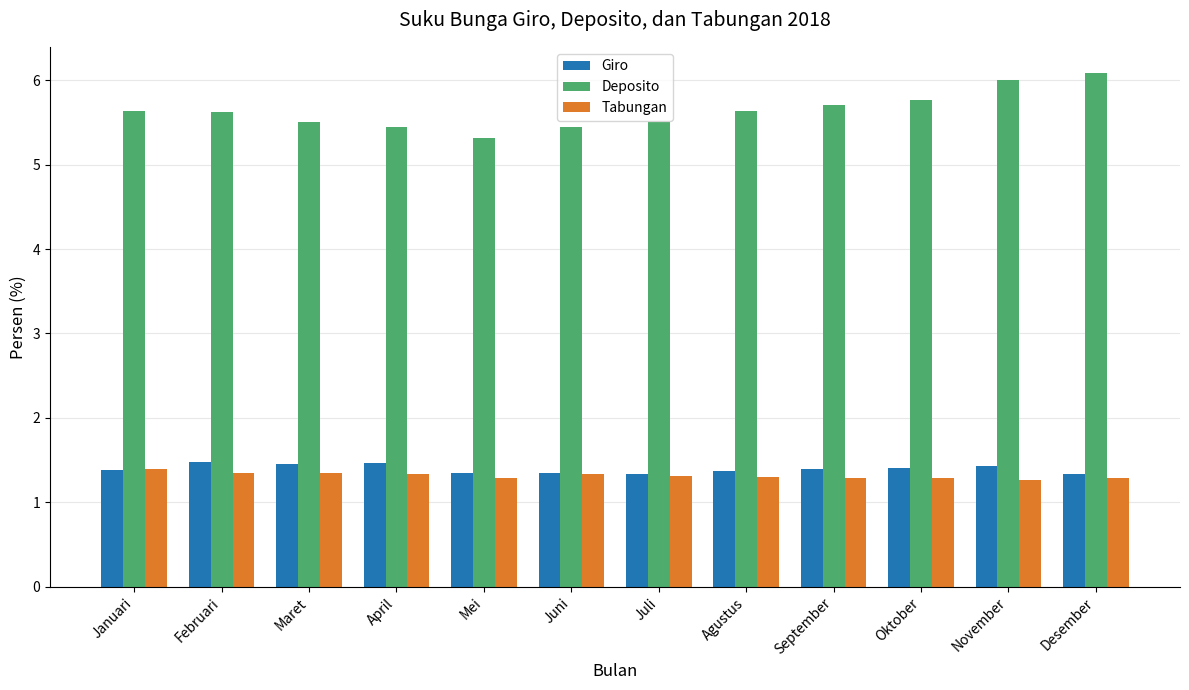

Is the value of Giro at Juni greater than the value of Deposito at Februari?

No